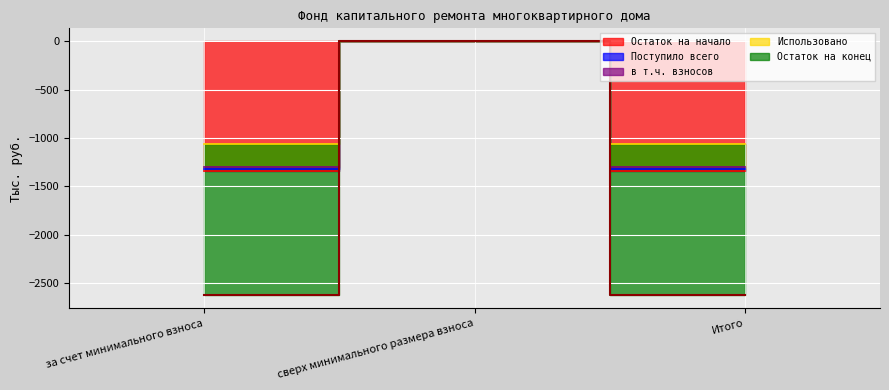

Is it true that Поступило всего equals -1303.0 at Итого?

True